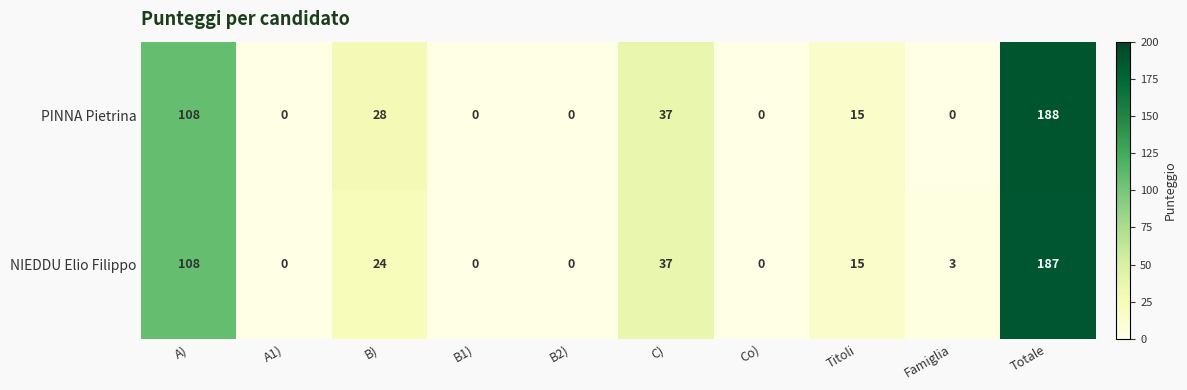

Reading left to right, transcribe all the data shown in this chart.

PINNA Pietrina: A)=108	A1)=0	B)=28	B1)=0	B2)=0	C)=37	Co)=0	Titoli=15	Famiglia=0	Totale=188
NIEDDU Elio Filippo: A)=108	A1)=0	B)=24	B1)=0	B2)=0	C)=37	Co)=0	Titoli=15	Famiglia=3	Totale=187